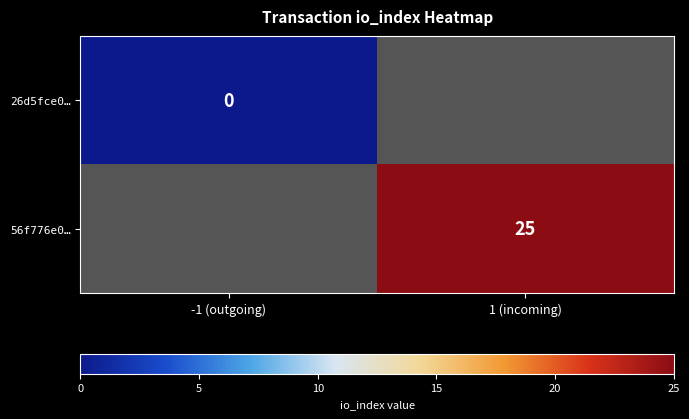

The 56f776e0… series shows 33 at 1 (incoming). True or false?

False